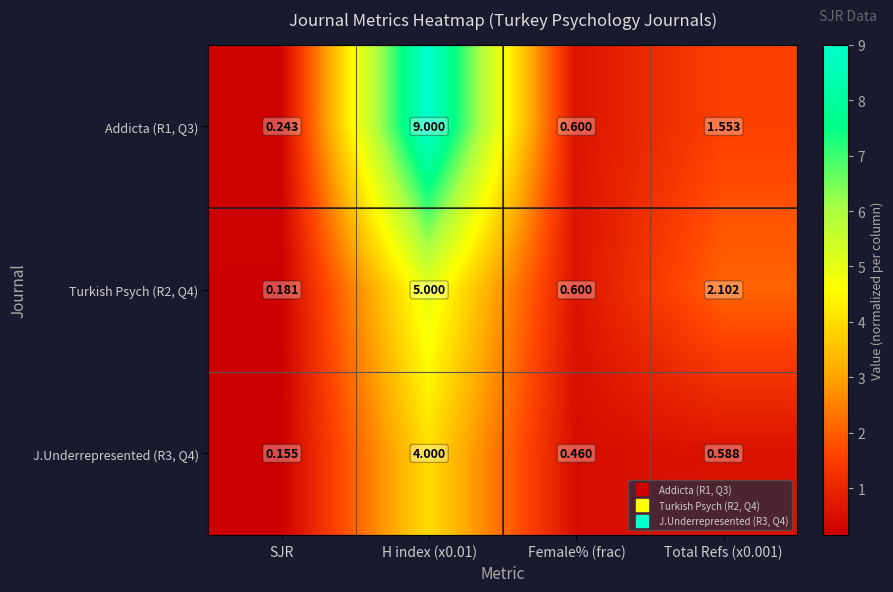

Is the value of J.Underrepresented (R3, Q4) at SJR greater than the value of Turkish Psych (R2, Q4) at Total Refs (x0.001)?

No